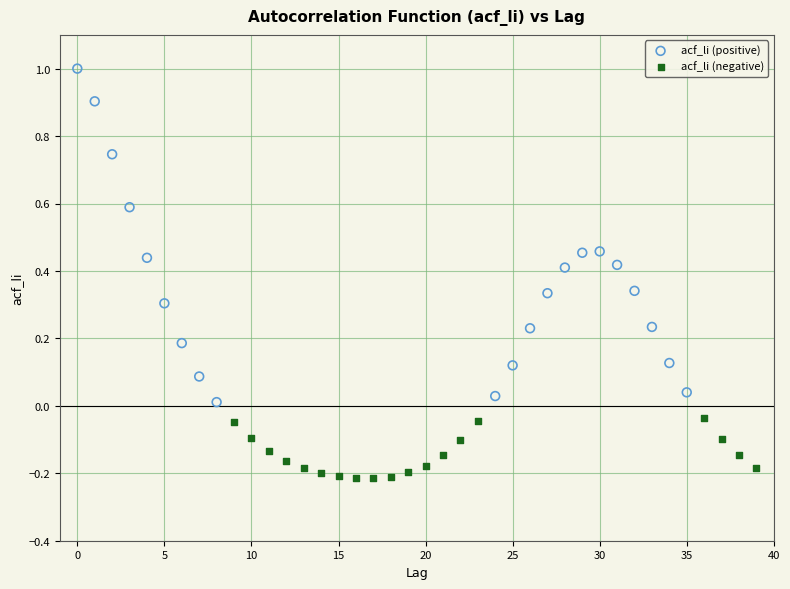

Which series has the largest Y range (max minus min)?

acf_li (positive)